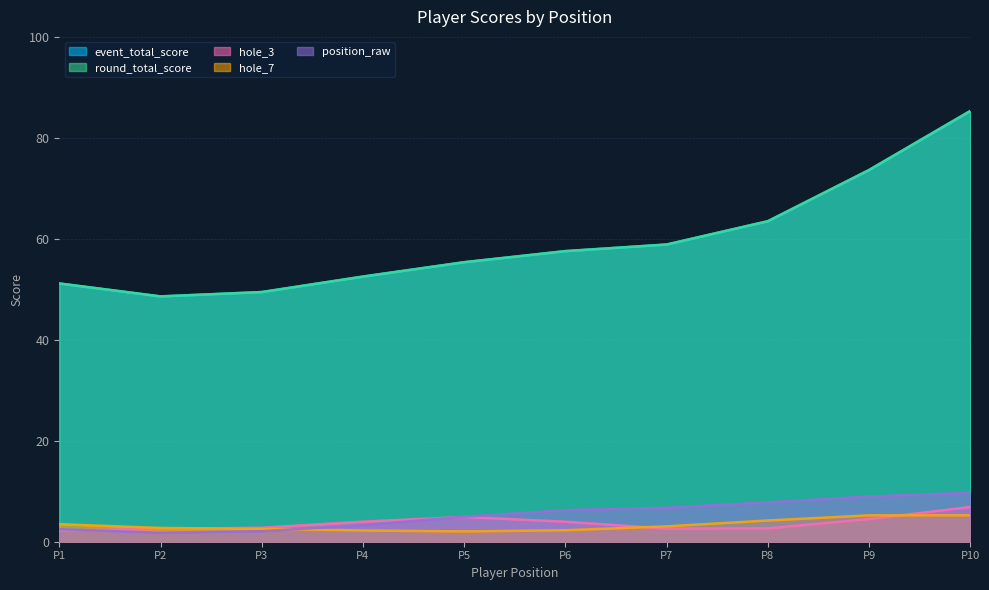

The value of event_total_score at P2 is 20.9. True or false?

False